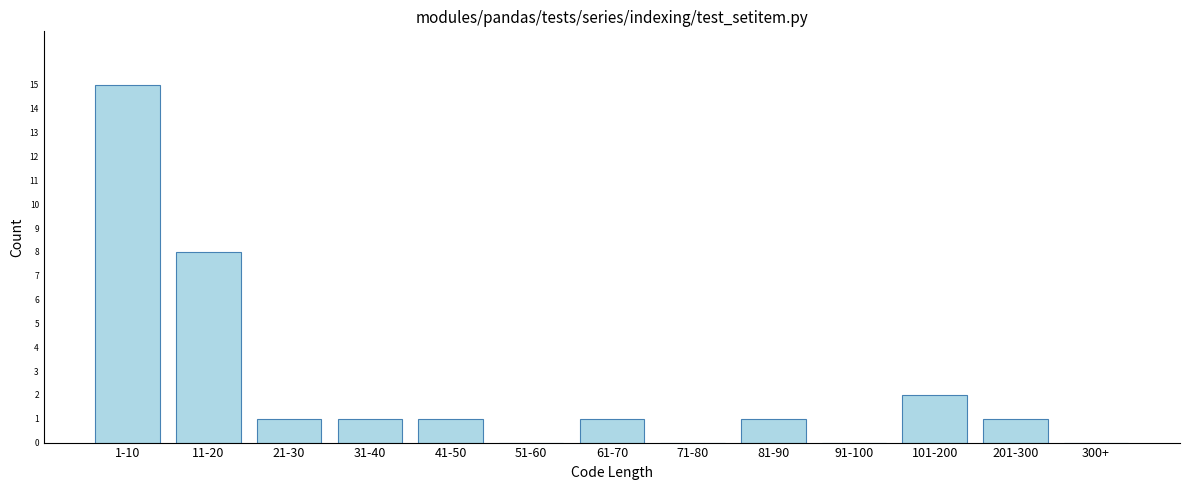

Reading left to right, transcribe all the data shown in this chart.

1-10=15	11-20=8	21-30=1	31-40=1	41-50=1	51-60=0	61-70=1	71-80=0	81-90=1	91-100=0	101-200=2	201-300=1	300+=0